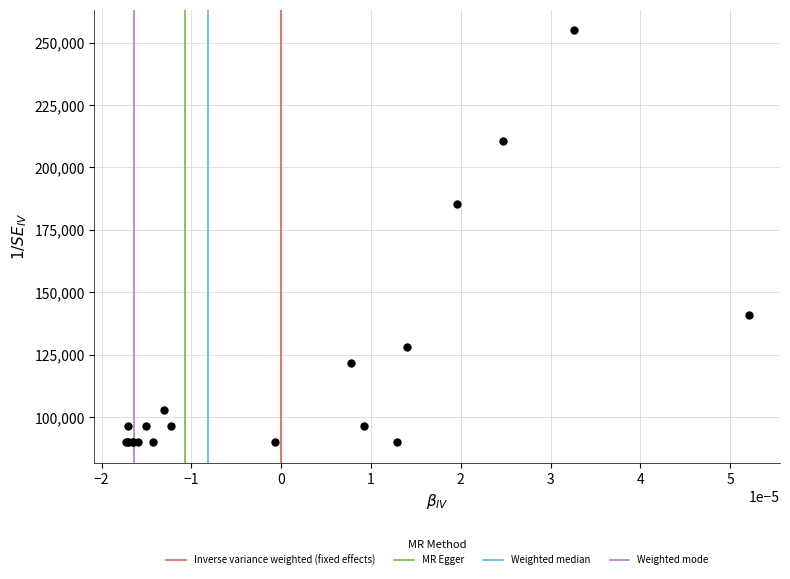

What Y value in the scatter plot is closest to 172500?

185192.3